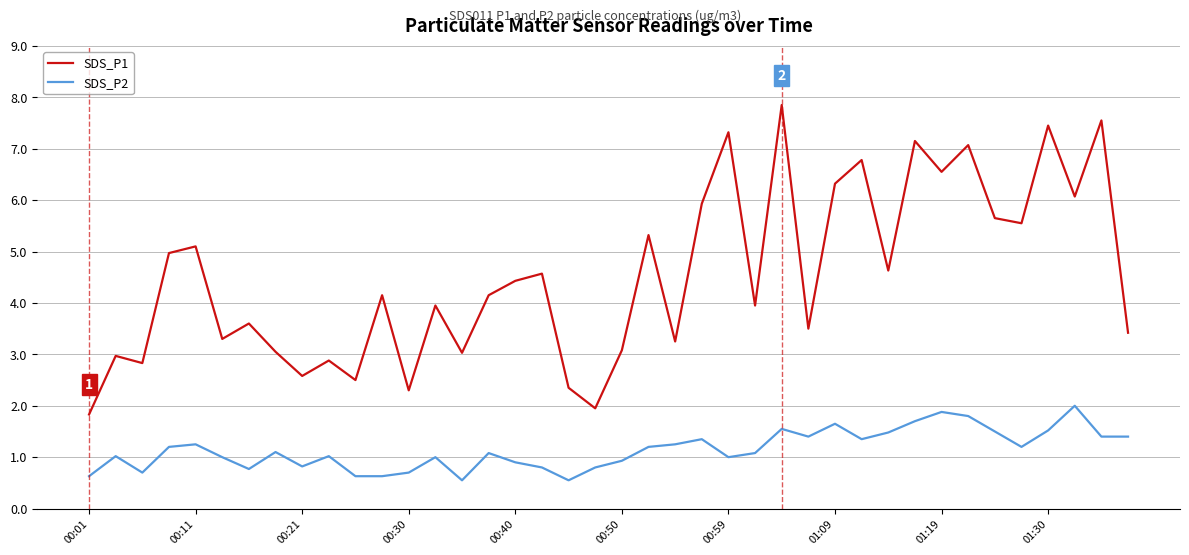

List the series in order of their overall mean, highest first.

SDS_P1, SDS_P2